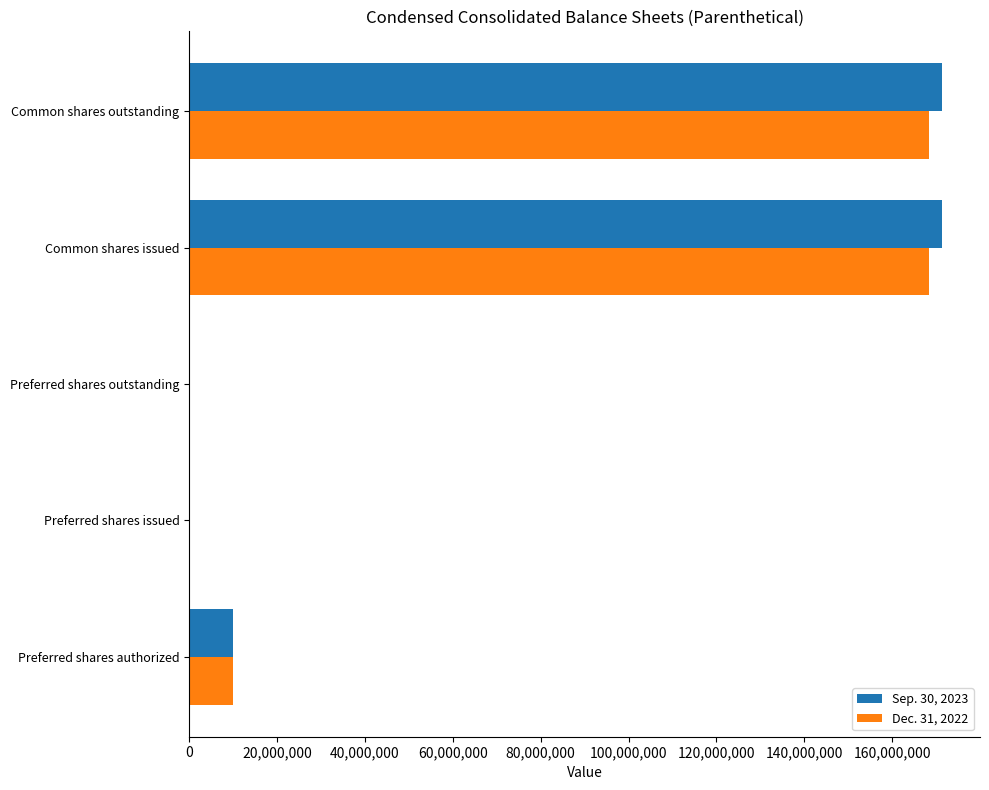

What are all the series names shown in the legend?

Sep. 30, 2023, Dec. 31, 2022